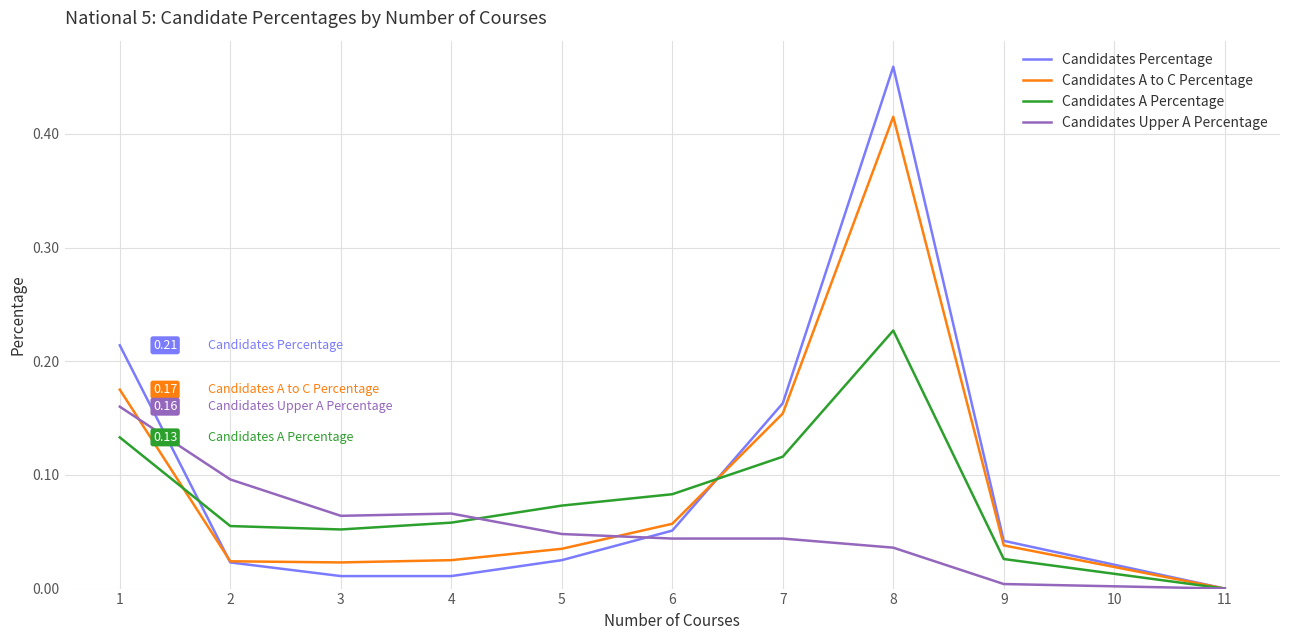

Which series has the largest total across all categories?

Candidates Percentage